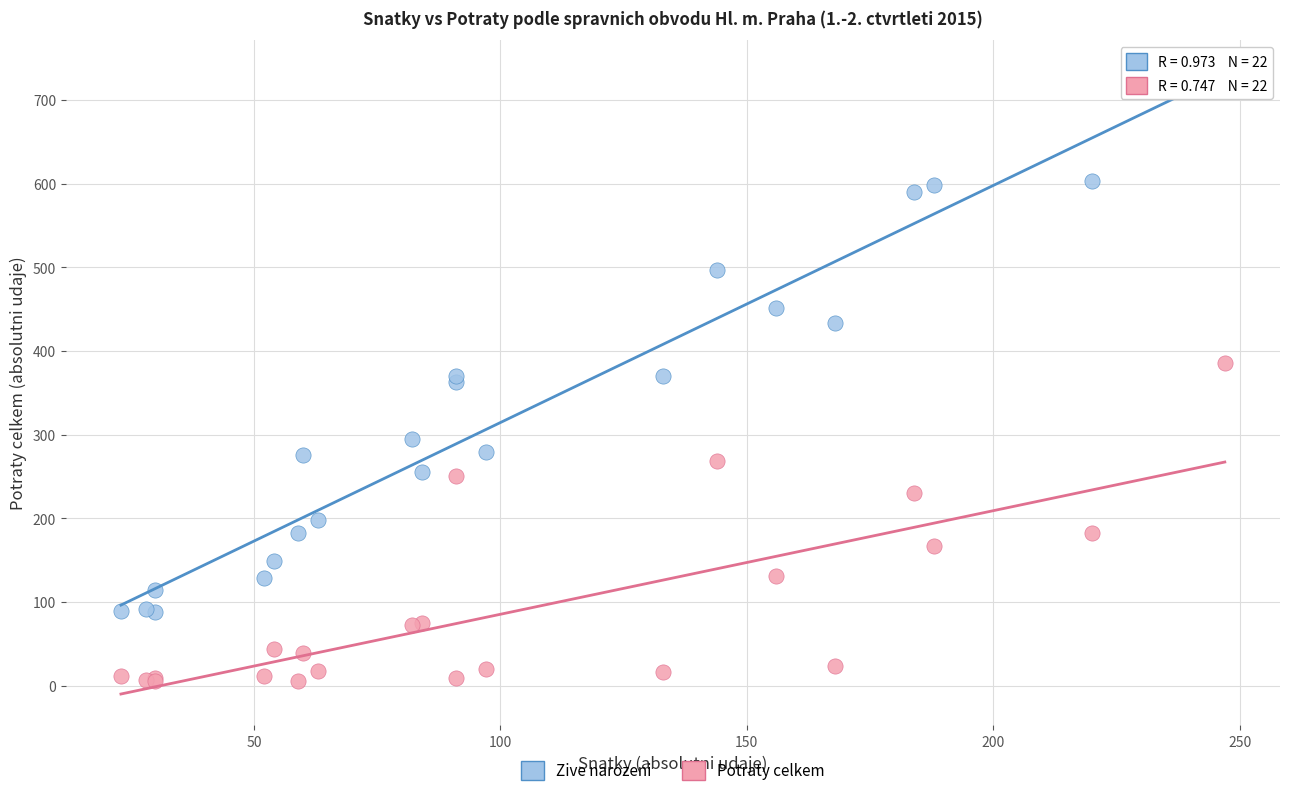

Which series has the largest Y range (max minus min)?

Zive narozeni